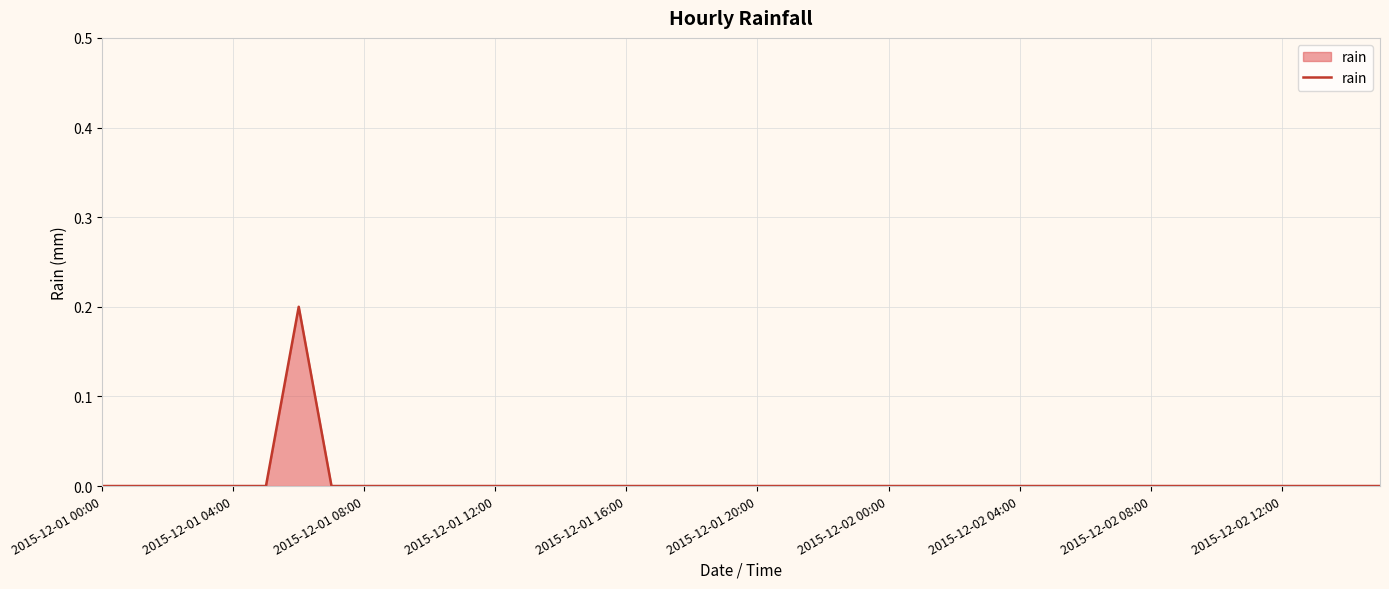

How many lines are shown in the chart?

1